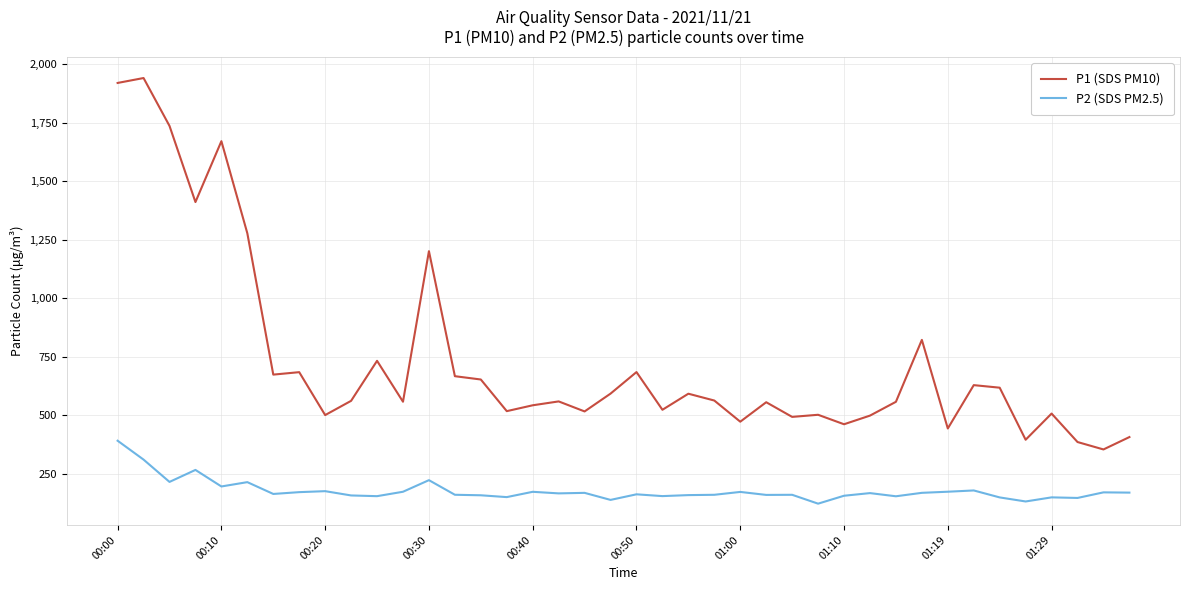

What is the highest value of the P1 (SDS PM10) series?

1941.8